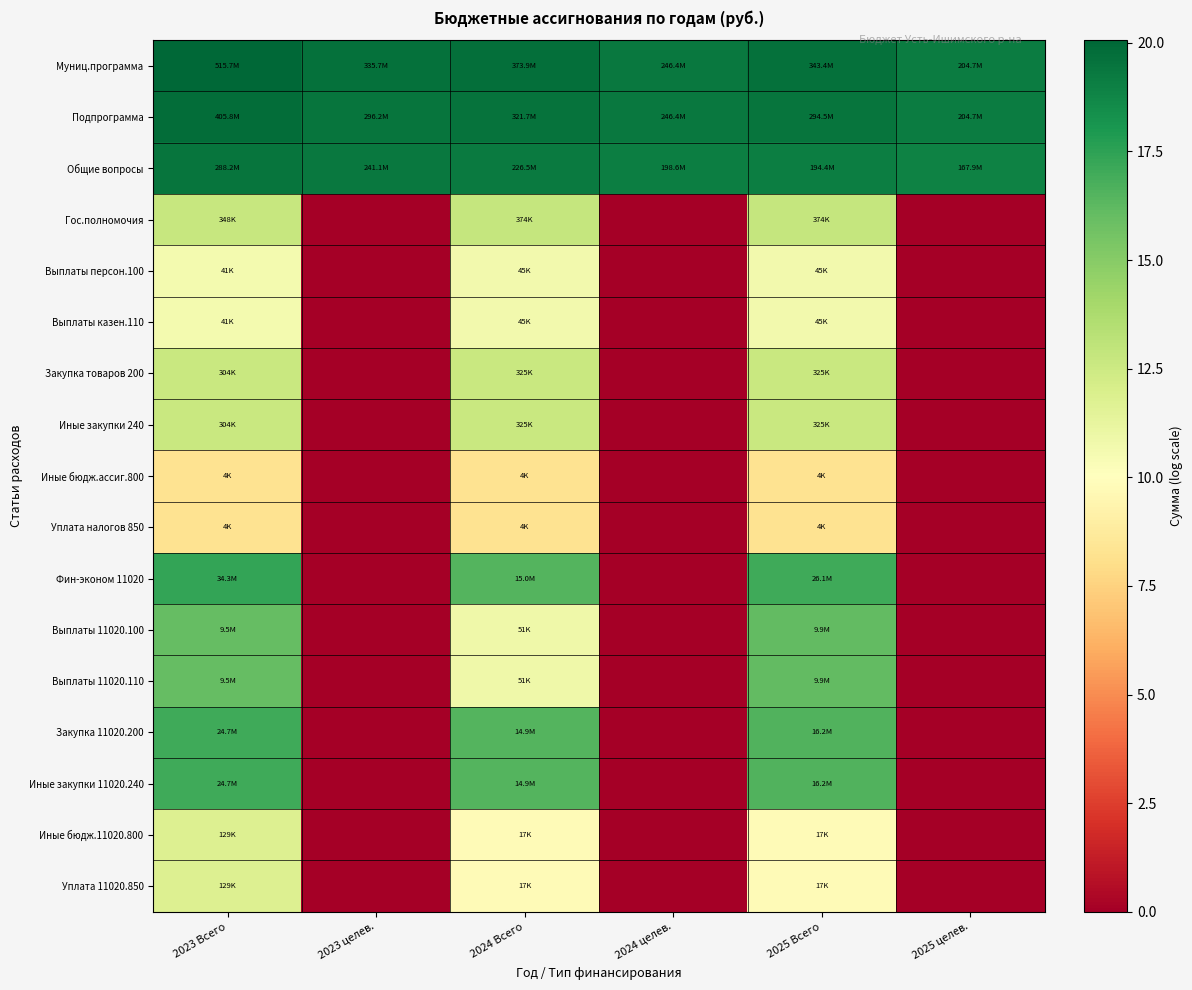

Reading left to right, transcribe all the data shown in this chart.

Муниц.программа: 2023 Всего=20.1	2023 целев.=19.6	2024 Всего=19.7	2024 целев.=19.3	2025 Всего=19.7	2025 целев.=19.1
Подпрограмма: 2023 Всего=19.8	2023 целев.=19.5	2024 Всего=19.6	2024 целев.=19.3	2025 Всего=19.5	2025 целев.=19.1
Общие вопросы: 2023 Всего=19.5	2023 целев.=19.3	2024 Всего=19.2	2024 целев.=19.1	2025 Всего=19.1	2025 целев.=18.9
Гос.полномочия: 2023 Всего=12.8	2023 целев.=0.0	2024 Всего=12.8	2024 целев.=0.0	2025 Всего=12.8	2025 целев.=0.0
Выплаты персон.100: 2023 Всего=10.6	2023 целев.=0.0	2024 Всего=10.7	2024 целев.=0.0	2025 Всего=10.7	2025 целев.=0.0
Выплаты казен.110: 2023 Всего=10.6	2023 целев.=0.0	2024 Всего=10.7	2024 целев.=0.0	2025 Всего=10.7	2025 целев.=0.0
Закупка товаров 200: 2023 Всего=12.6	2023 целев.=0.0	2024 Всего=12.7	2024 целев.=0.0	2025 Всего=12.7	2025 целев.=0.0
Иные закупки 240: 2023 Всего=12.6	2023 целев.=0.0	2024 Всего=12.7	2024 целев.=0.0	2025 Всего=12.7	2025 целев.=0.0
Иные бюдж.ассиг.800: 2023 Всего=8.2	2023 целев.=0.0	2024 Всего=8.3	2024 целев.=0.0	2025 Всего=8.3	2025 целев.=0.0
Уплата налогов 850: 2023 Всего=8.2	2023 целев.=0.0	2024 Всего=8.3	2024 целев.=0.0	2025 Всего=8.3	2025 целев.=0.0
Фин-эконом 11020: 2023 Всего=17.3	2023 целев.=0.0	2024 Всего=16.5	2024 целев.=0.0	2025 Всего=17.1	2025 целев.=0.0
Выплаты 11020.100: 2023 Всего=16.1	2023 целев.=0.0	2024 Всего=10.8	2024 целев.=0.0	2025 Всего=16.1	2025 целев.=0.0
Выплаты 11020.110: 2023 Всего=16.1	2023 целев.=0.0	2024 Всего=10.8	2024 целев.=0.0	2025 Всего=16.1	2025 целев.=0.0
Закупка 11020.200: 2023 Всего=17.0	2023 целев.=0.0	2024 Всего=16.5	2024 целев.=0.0	2025 Всего=16.6	2025 целев.=0.0
Иные закупки 11020.240: 2023 Всего=17.0	2023 целев.=0.0	2024 Всего=16.5	2024 целев.=0.0	2025 Всего=16.6	2025 целев.=0.0
Иные бюдж.11020.800: 2023 Всего=11.8	2023 целев.=0.0	2024 Всего=9.7	2024 целев.=0.0	2025 Всего=9.7	2025 целев.=0.0
Уплата 11020.850: 2023 Всего=11.8	2023 целев.=0.0	2024 Всего=9.7	2024 целев.=0.0	2025 Всего=9.7	2025 целев.=0.0